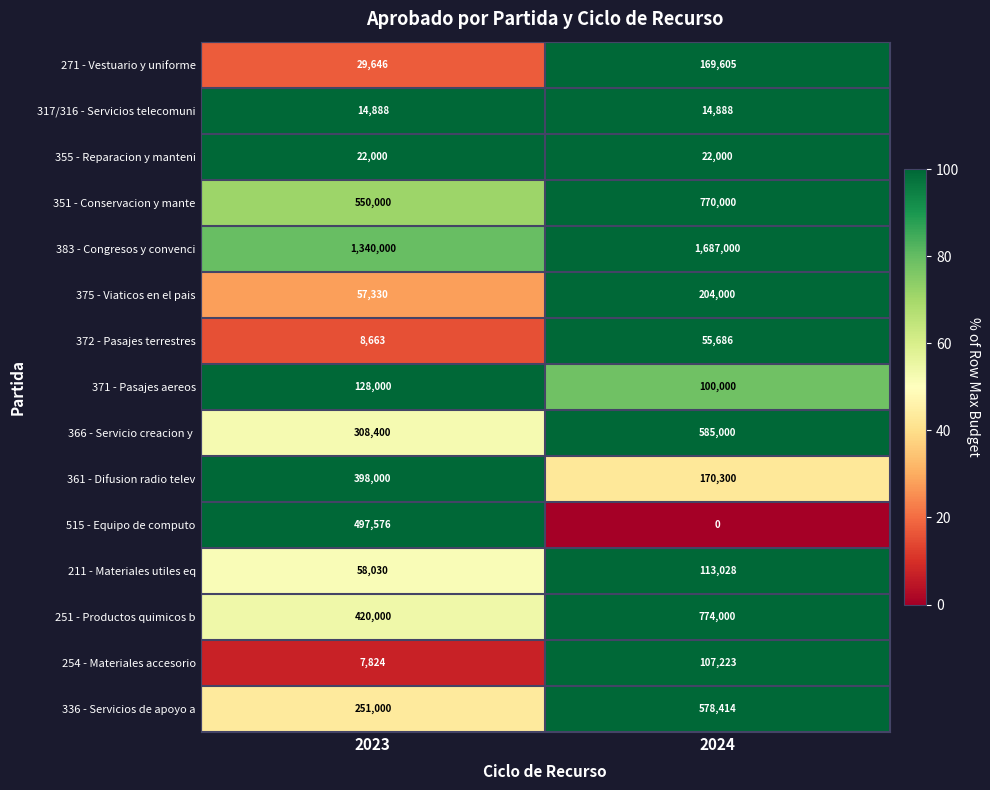

The 317/316 - Servicios telecomuni series shows 3768 at 2024. True or false?

False